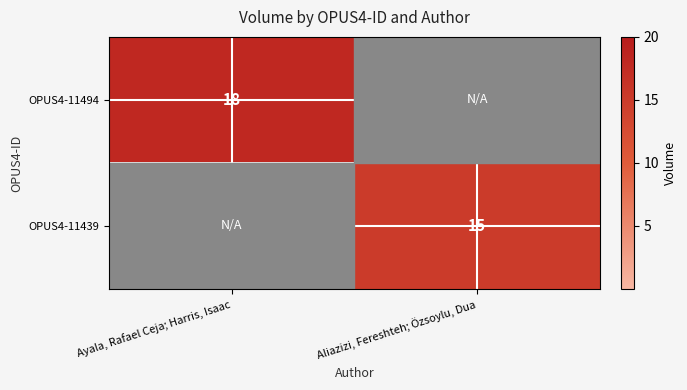

How many series are shown in this chart?

2